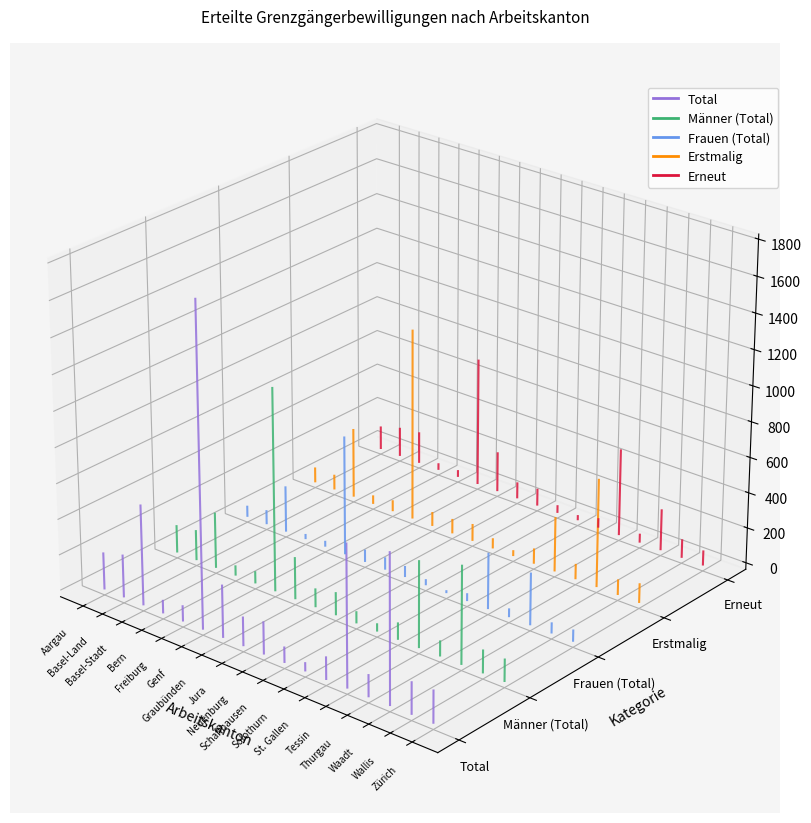

At which category does the chart reach its peak across all series?

Basel-Land